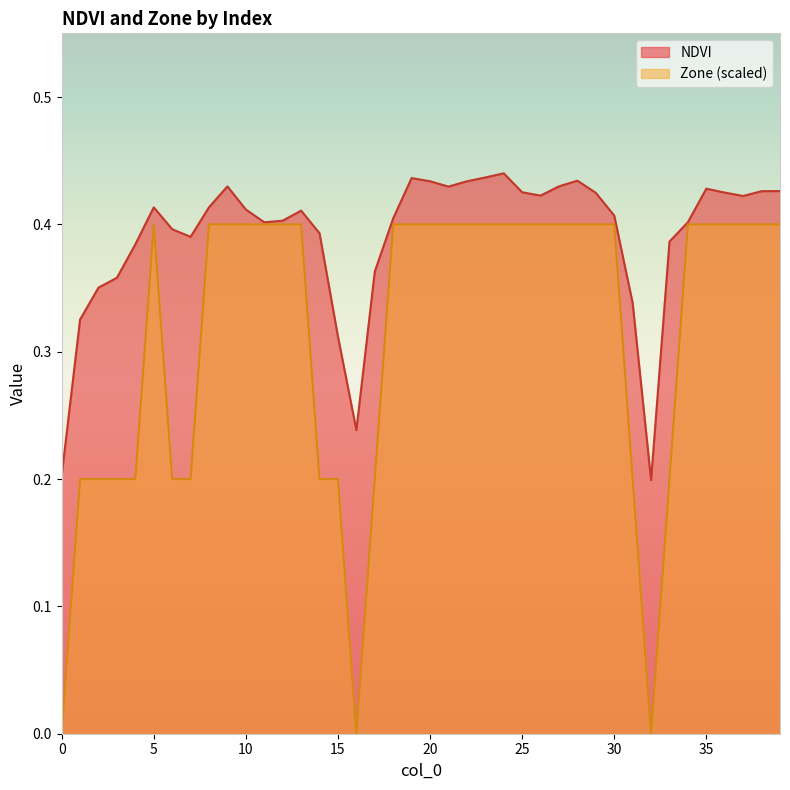

How many distinct data groups are displayed?

2